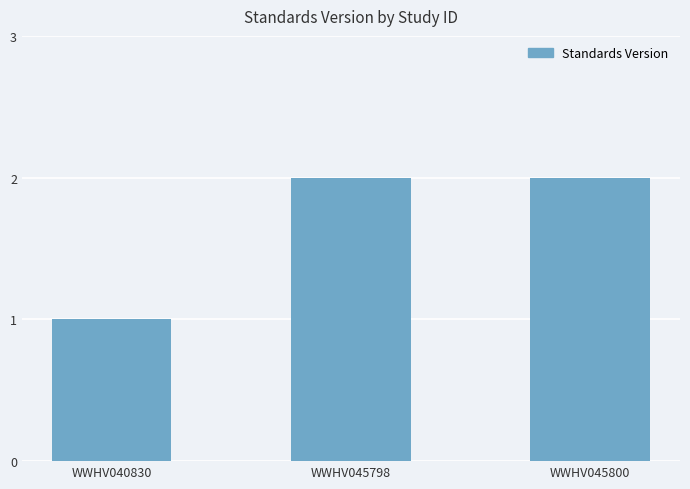

Reading left to right, what are all the values shown in this chart?

1	2	2